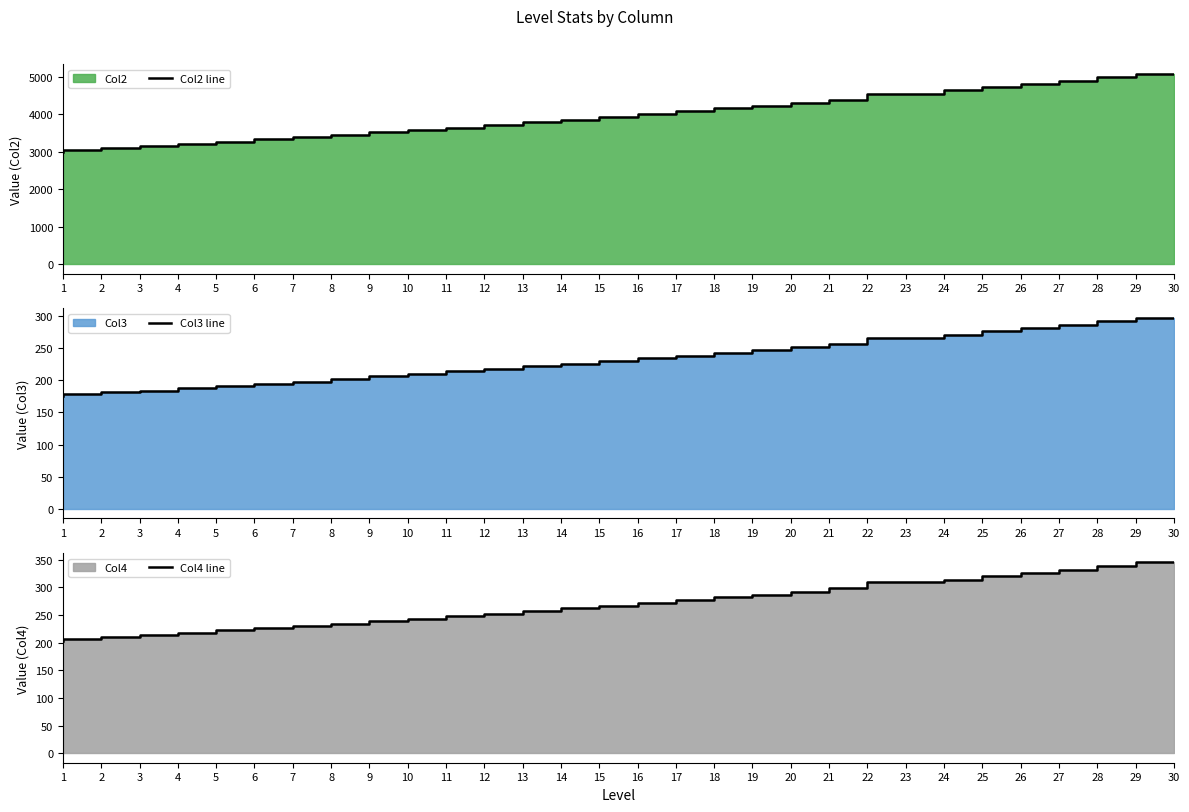

Between 2 and 17, which series saw the biggest shift?

Col2 line